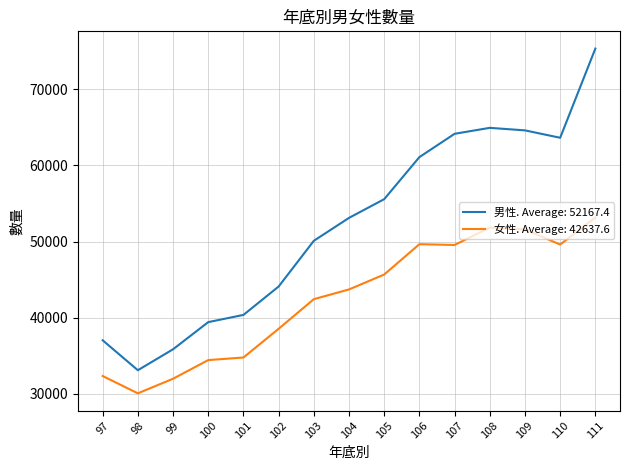

How many categories are shown in the chart?

15